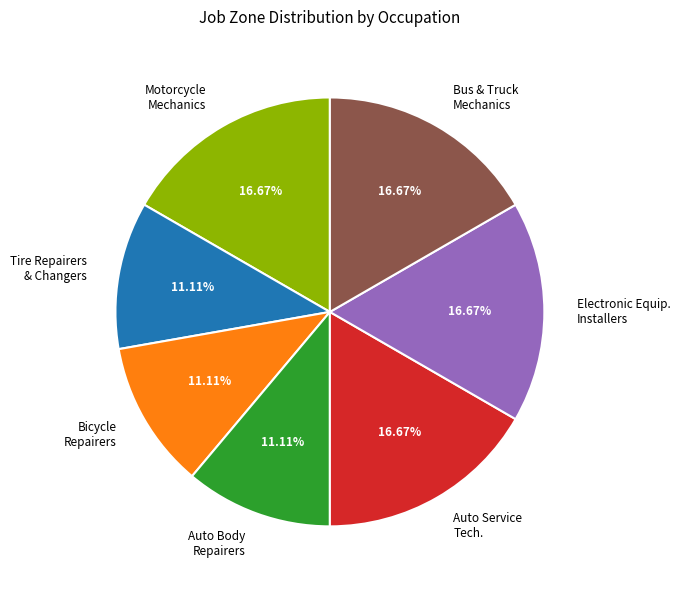

Combined, do Bicycle Repairers and Bus & Truck Mechanics account for over 50%?

No